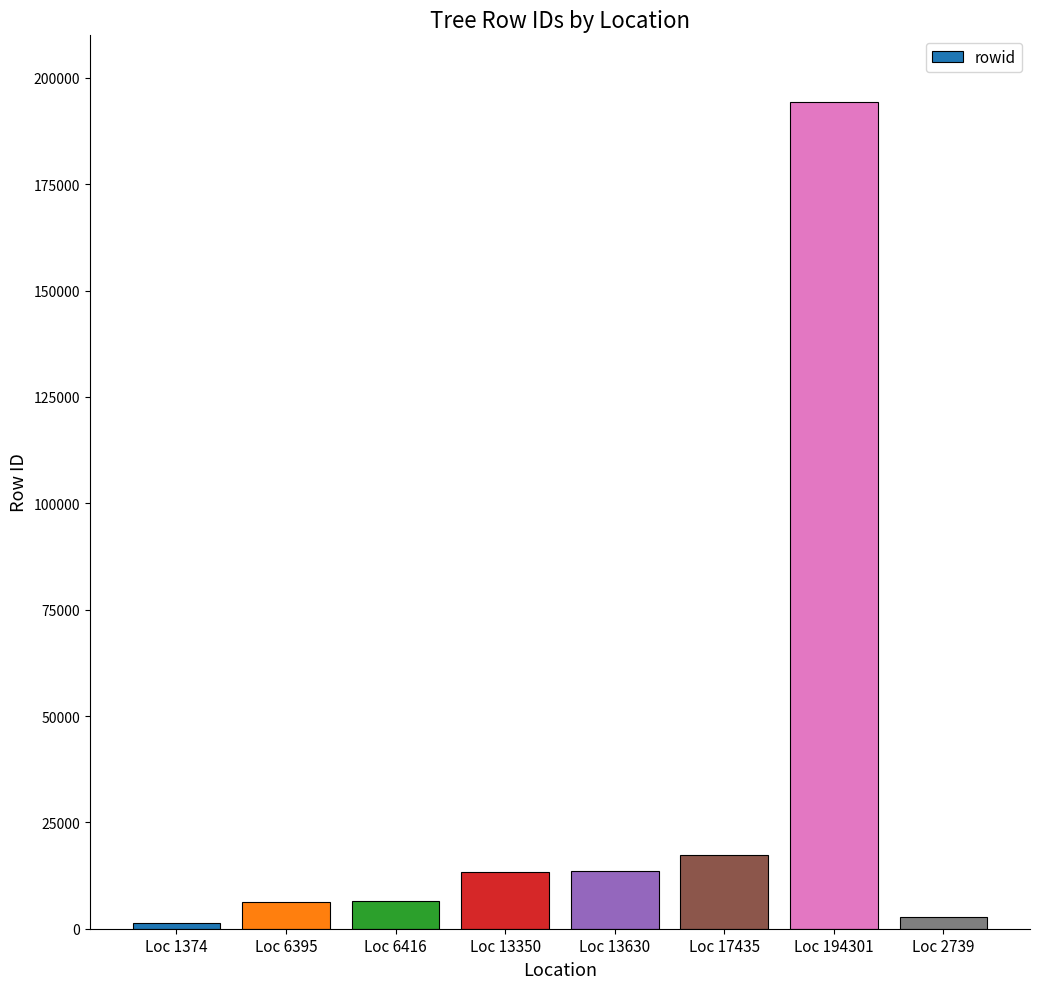

What is the ratio of the value at Loc 13350 to the value at Loc 17435?

0.8